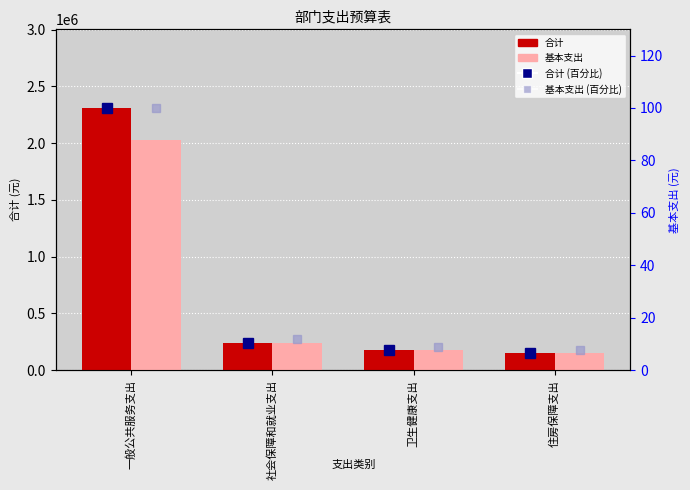

Reading right to left, what are all the values shown in this chart?

合计: 152282.9	180499.9	240044.6	2310537.8
基本支出: 152282.9	180499.9	240044.6	2030537.8
合计 百分比: 6.6	7.8	10.4	100.0
基本支出 百分比: 7.5	8.9	11.8	100.0